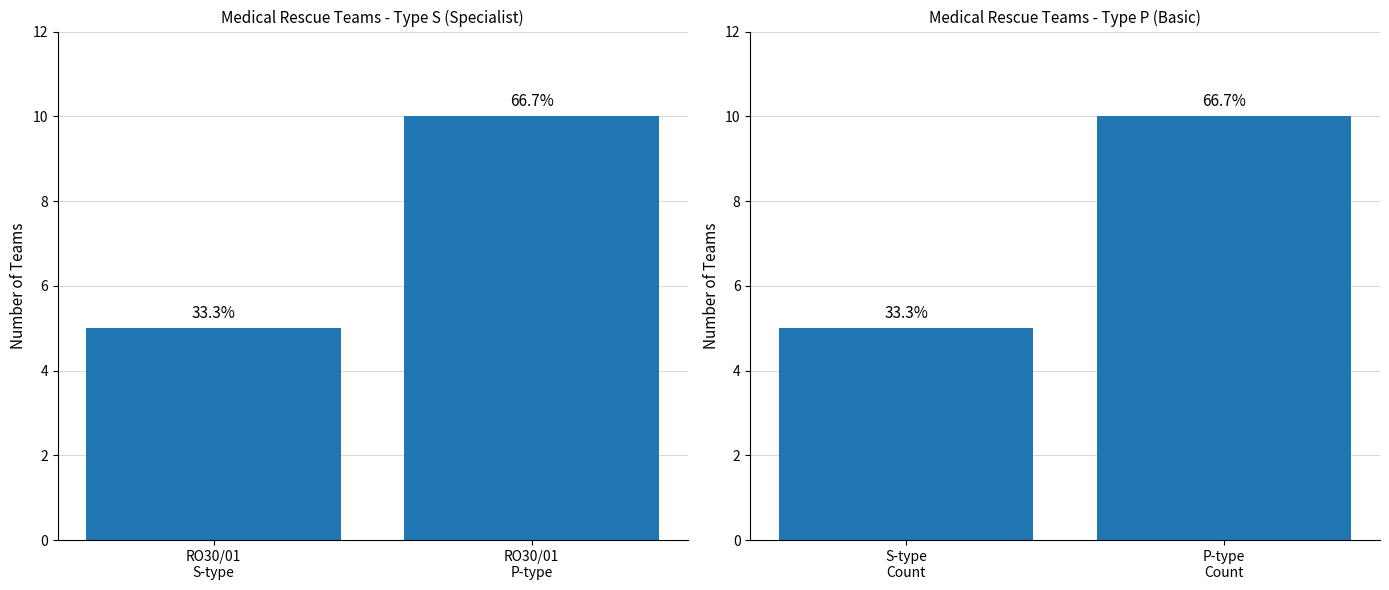

How many values in the S (Specialist) series are below 10?

1